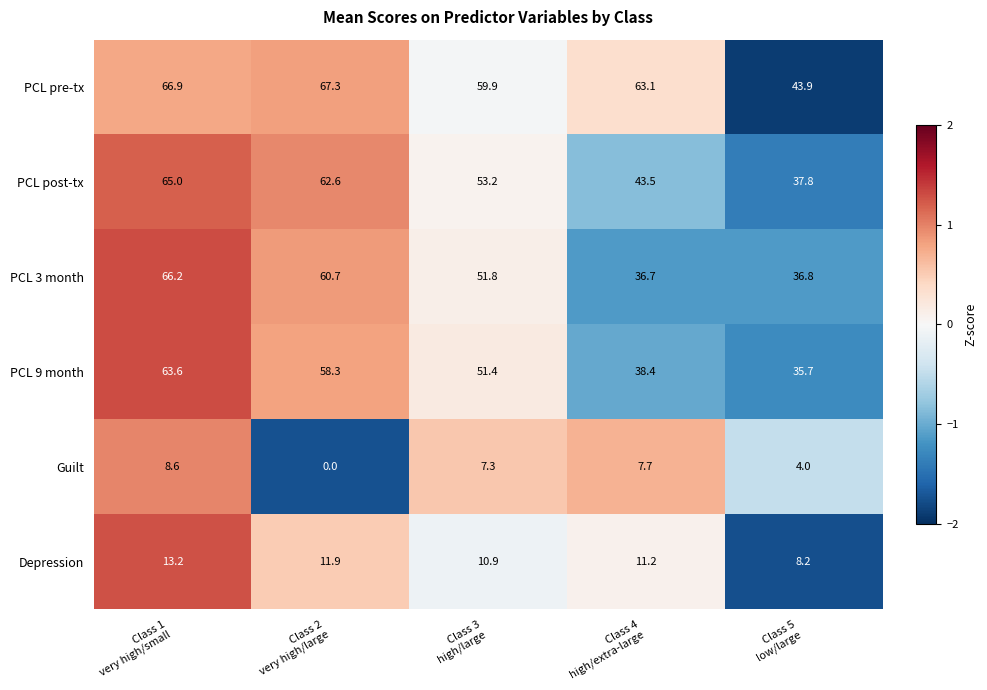

Which series has the largest total across all categories?

PCL pre-tx